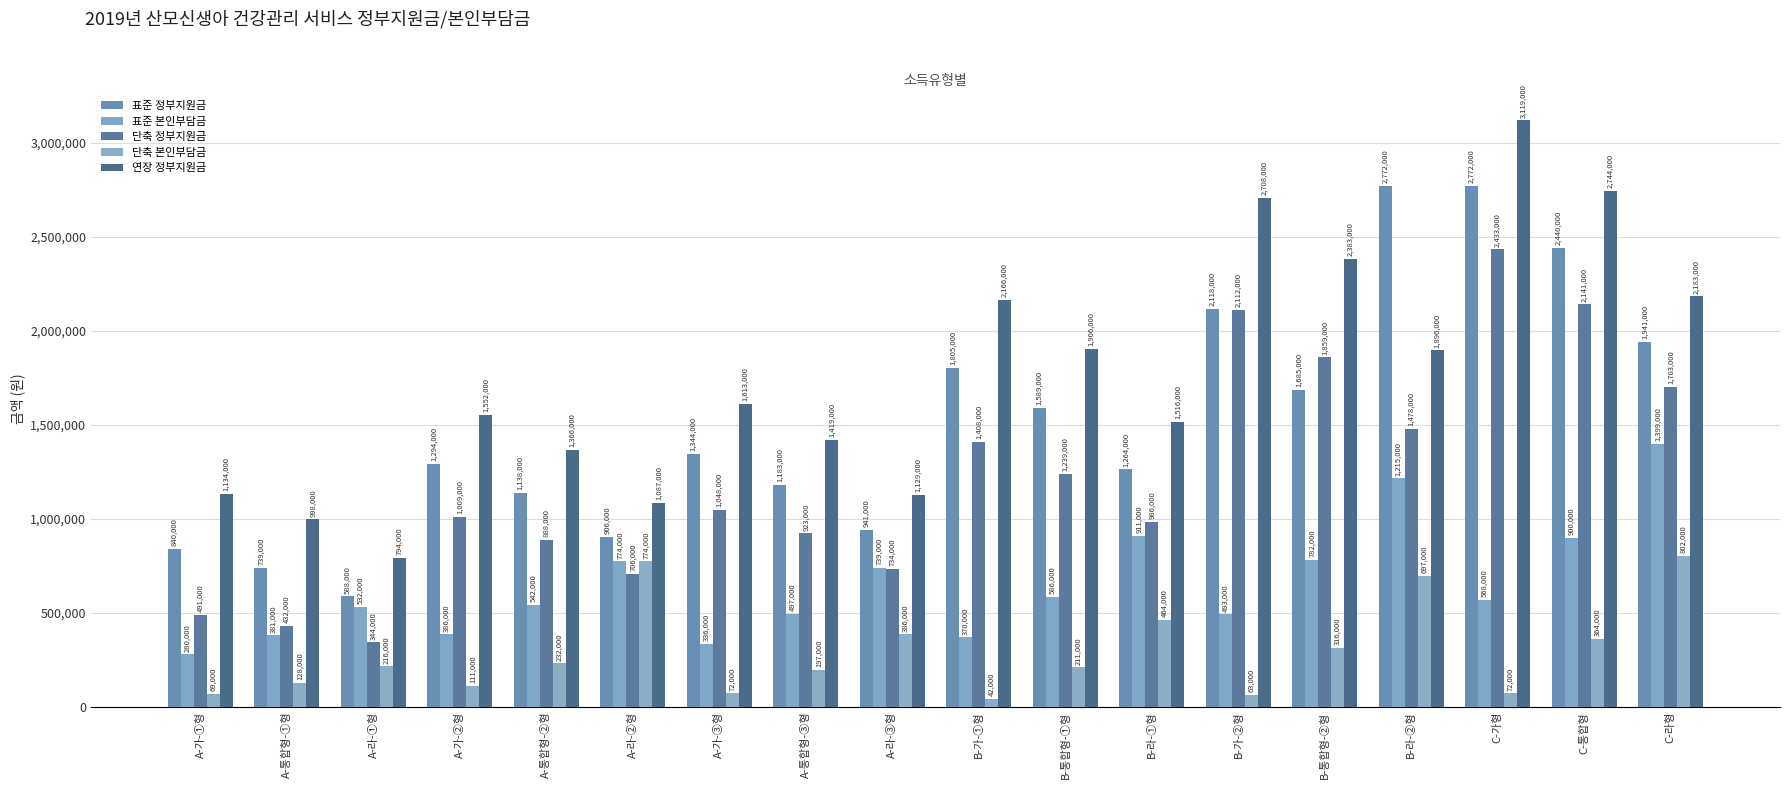

Which series has the widest spread of values?

연장 정부지원금